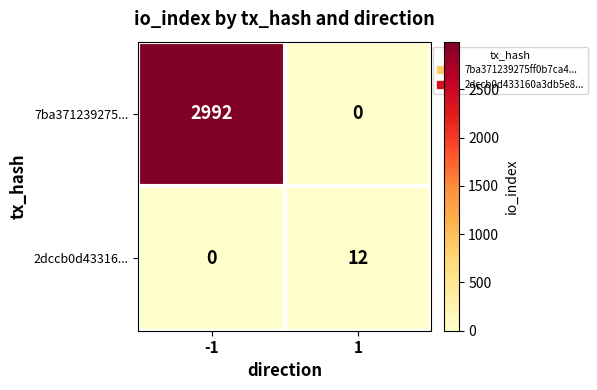

Which series has the largest total across all categories?

7ba371239275...